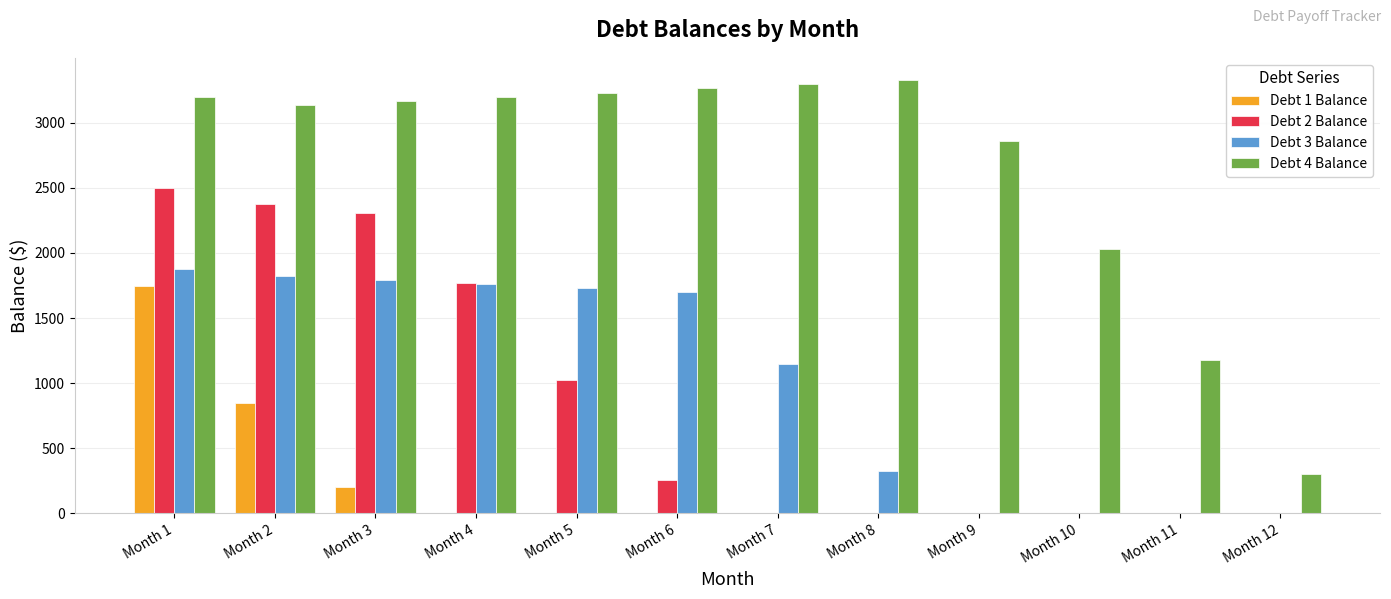

What are all the series names shown in the legend?

Debt 1 Balance, Debt 2 Balance, Debt 3 Balance, Debt 4 Balance